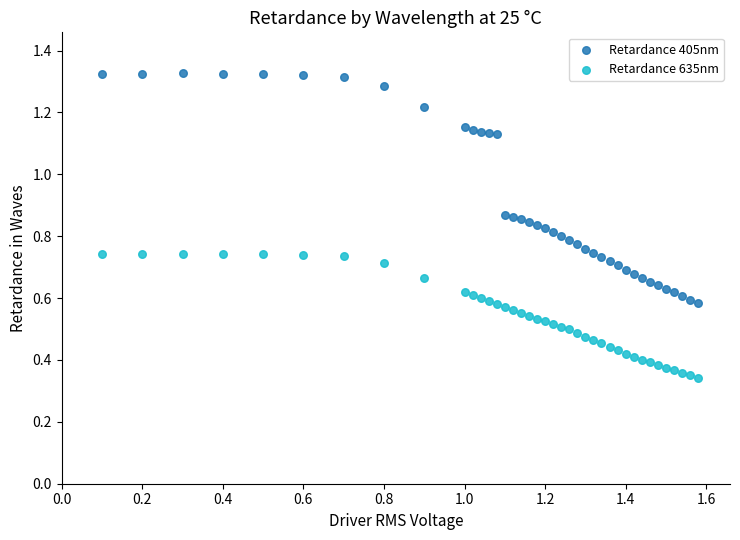

Which series has the widest spread of Y values?

Retardance 405nm